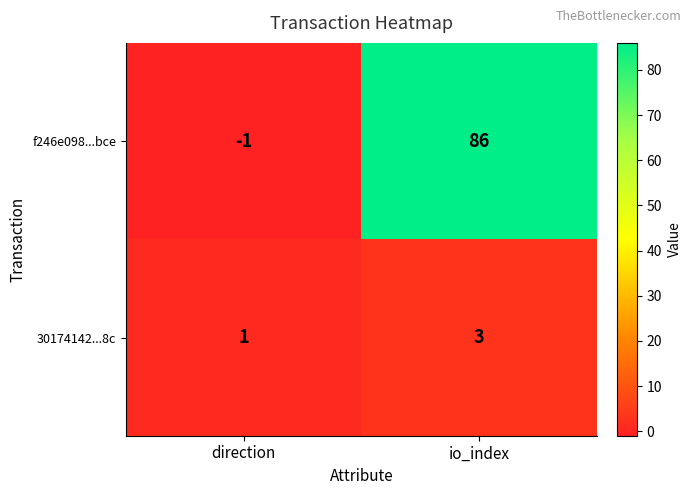

Read the 30174142...8c value at io_index.

3